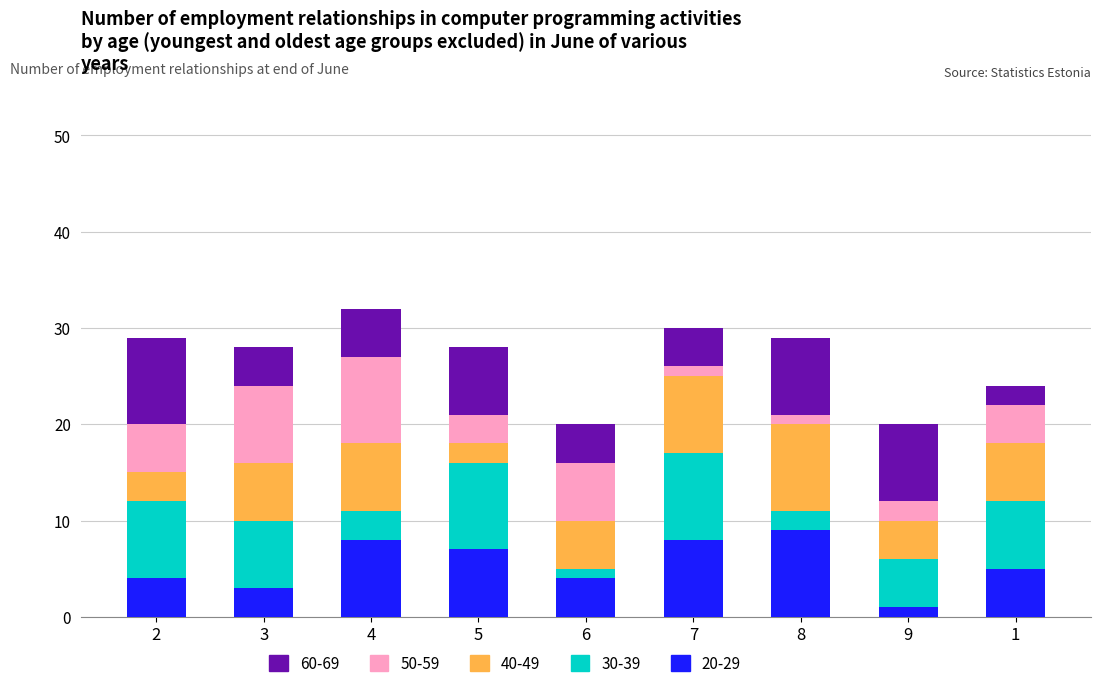

Rank the categories by 40-49 value from lowest to highest.

5, 2, 9, 6, 3, 1, 4, 7, 8